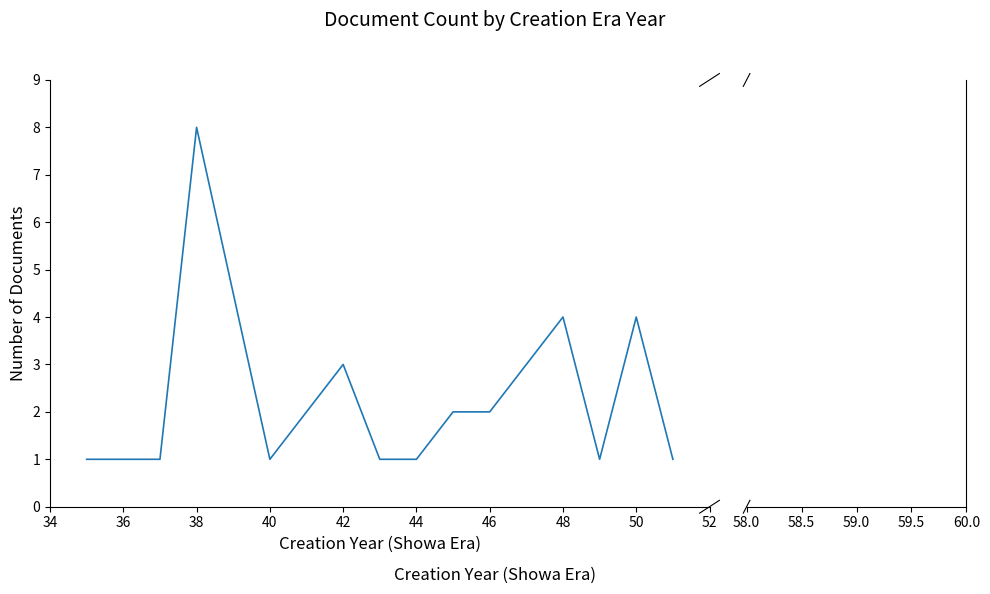

Does the chart have visible grid lines?

No